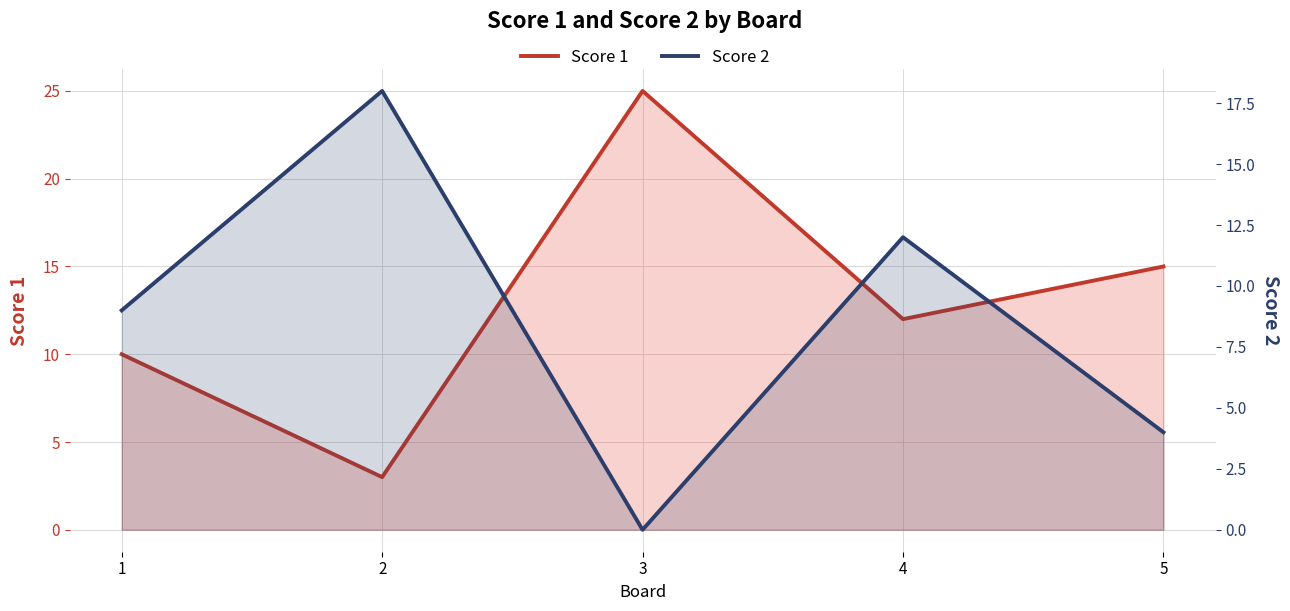

At which category does Score 1 reach its first local valley?

2